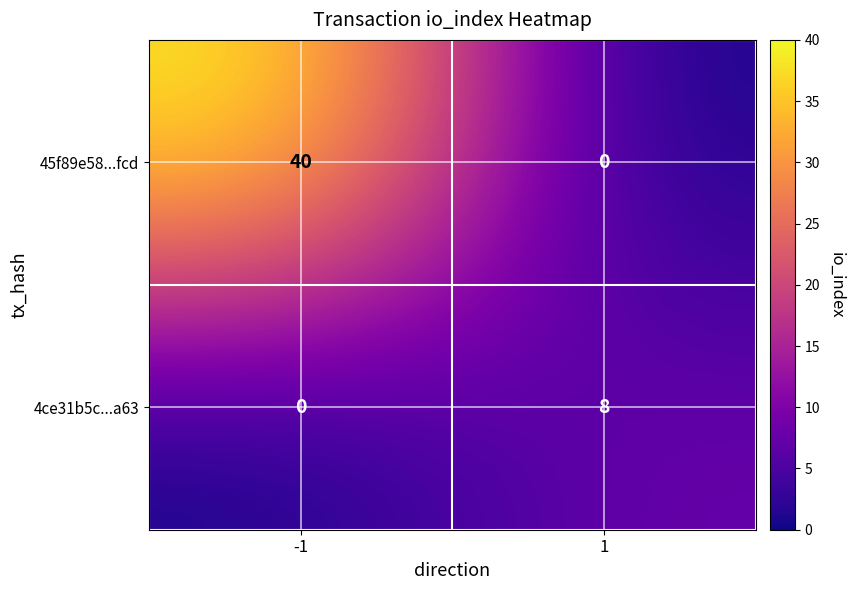

Which series changed the most between -1 and 1?

45f89e58...fcd